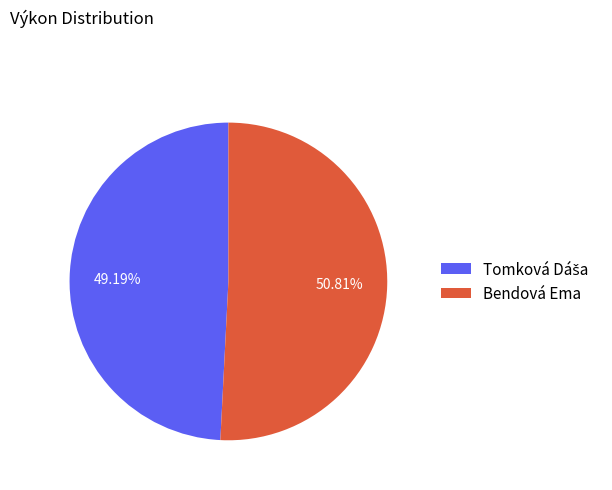

Count the number of slices in the pie.

2